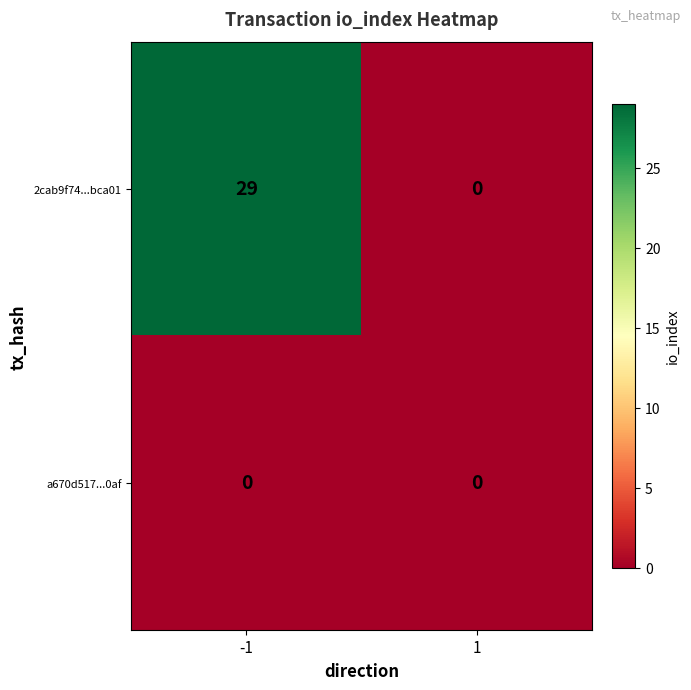

List the series in order of their overall mean, highest first.

2cab9f74...bca01, a670d517...0af